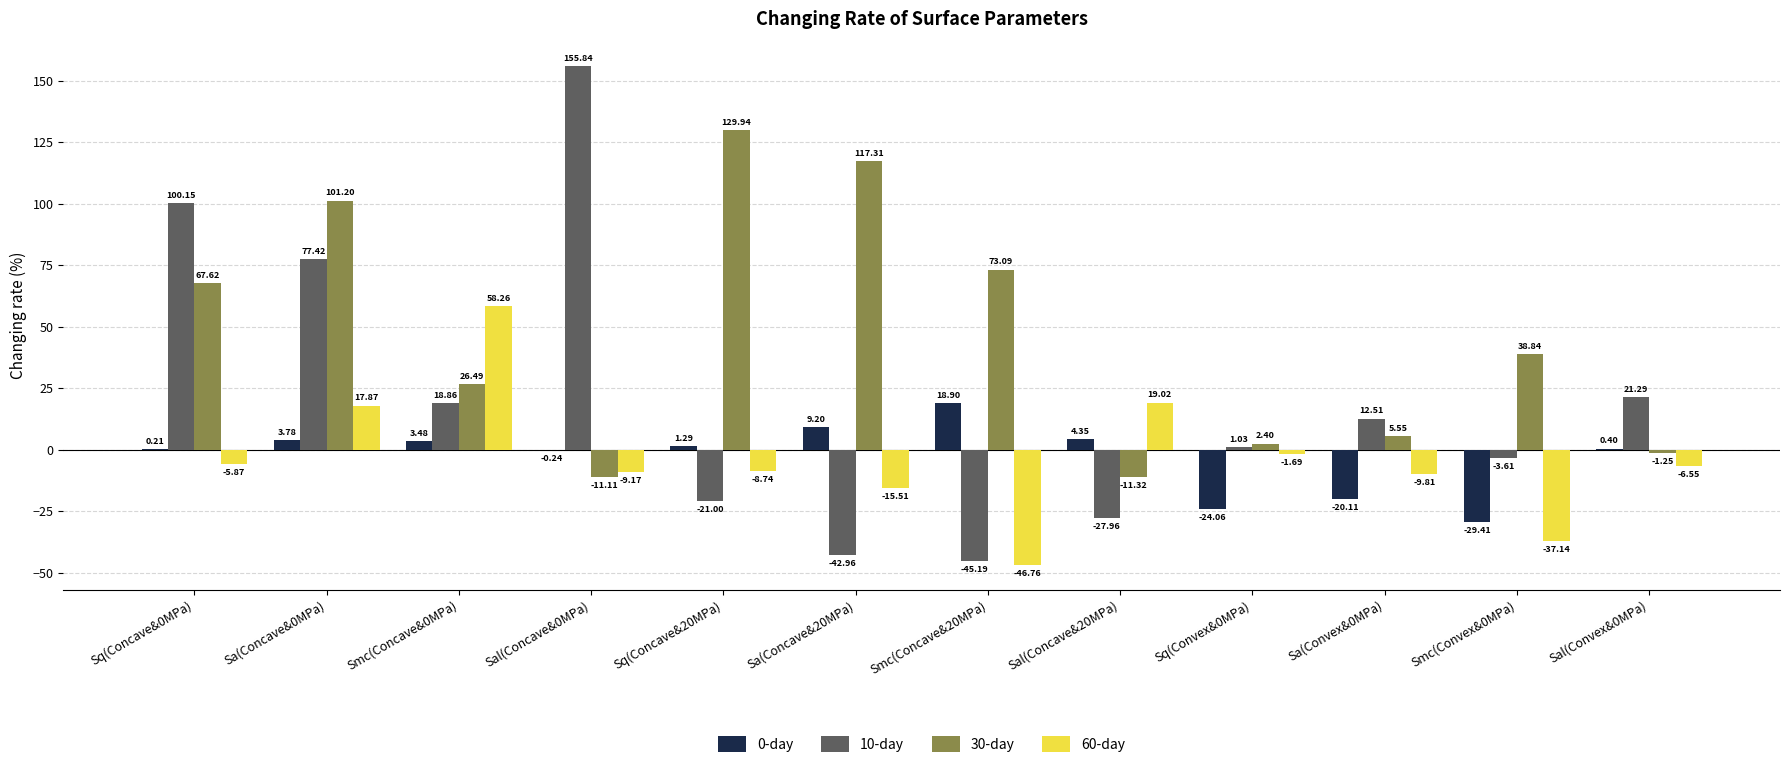

What is the sum of the 30-day values at Smc(Concave&20MPa) and Sa(Concave&0MPa)?

174.3